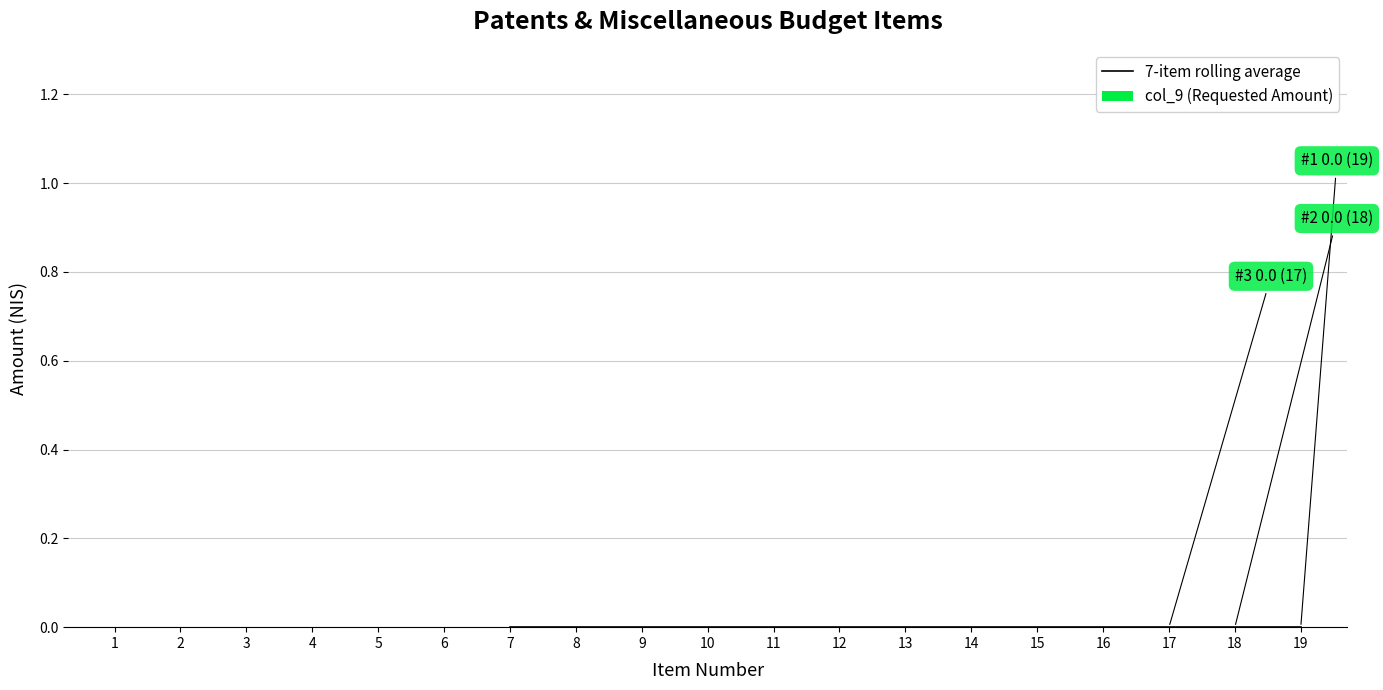

How many series are shown in this chart?

2